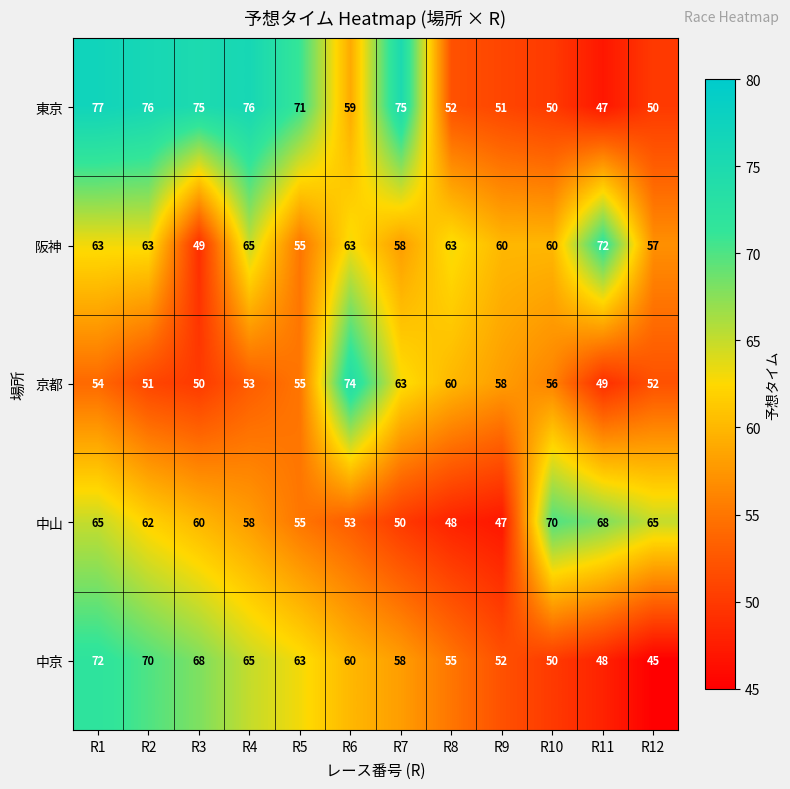

How many categories are shown in the chart?

12